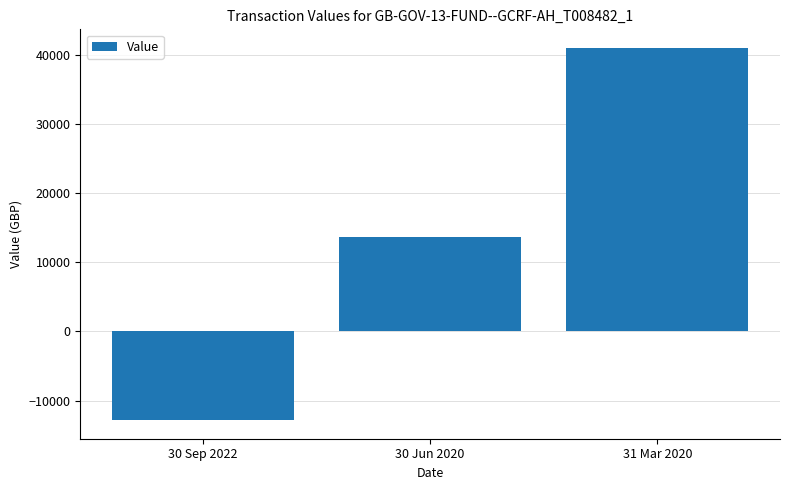

Rank the categories by value from highest to lowest.

31 Mar 2020, 30 Jun 2020, 30 Sep 2022